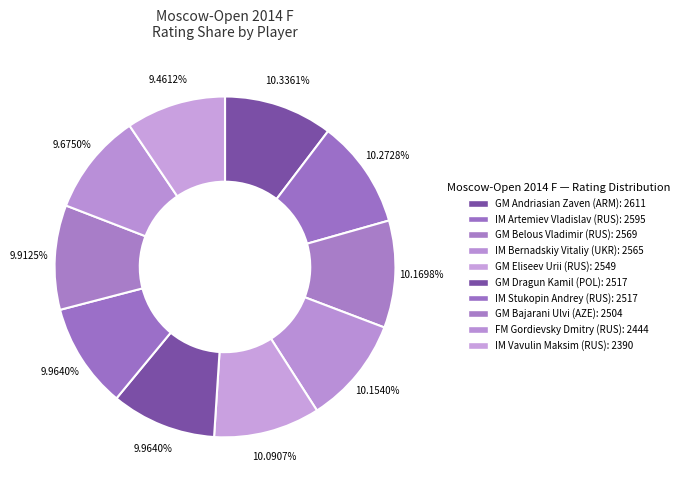

What percentage is NOT represented by GM Andriasian Zaven (ARM)?

89.7%